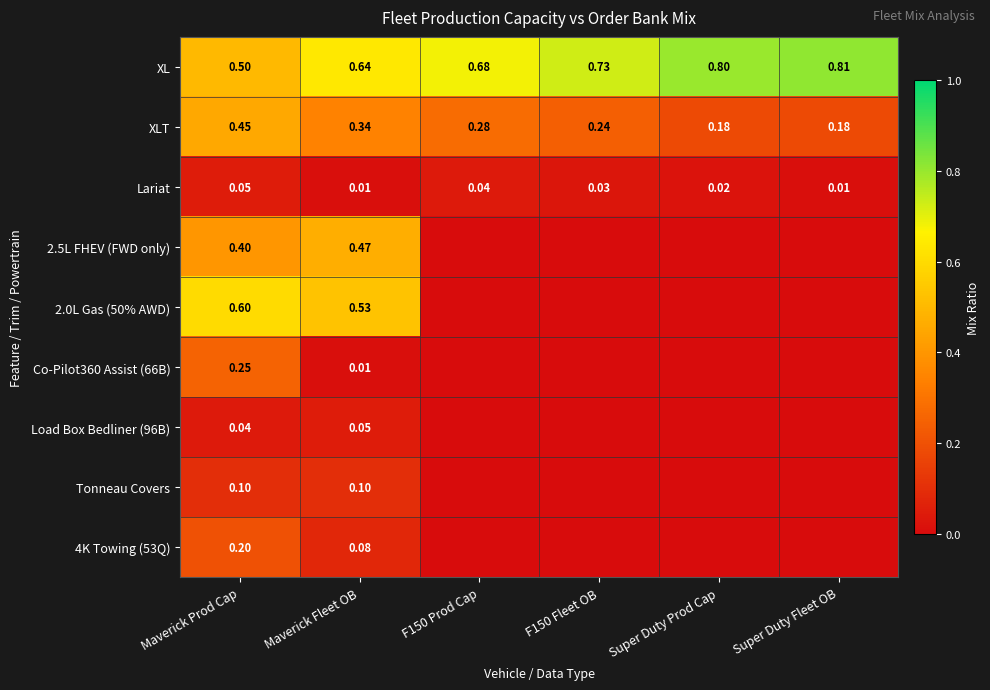

The 4K Towing (53Q) series shows 0.1 at F150 Fleet OB. True or false?

False